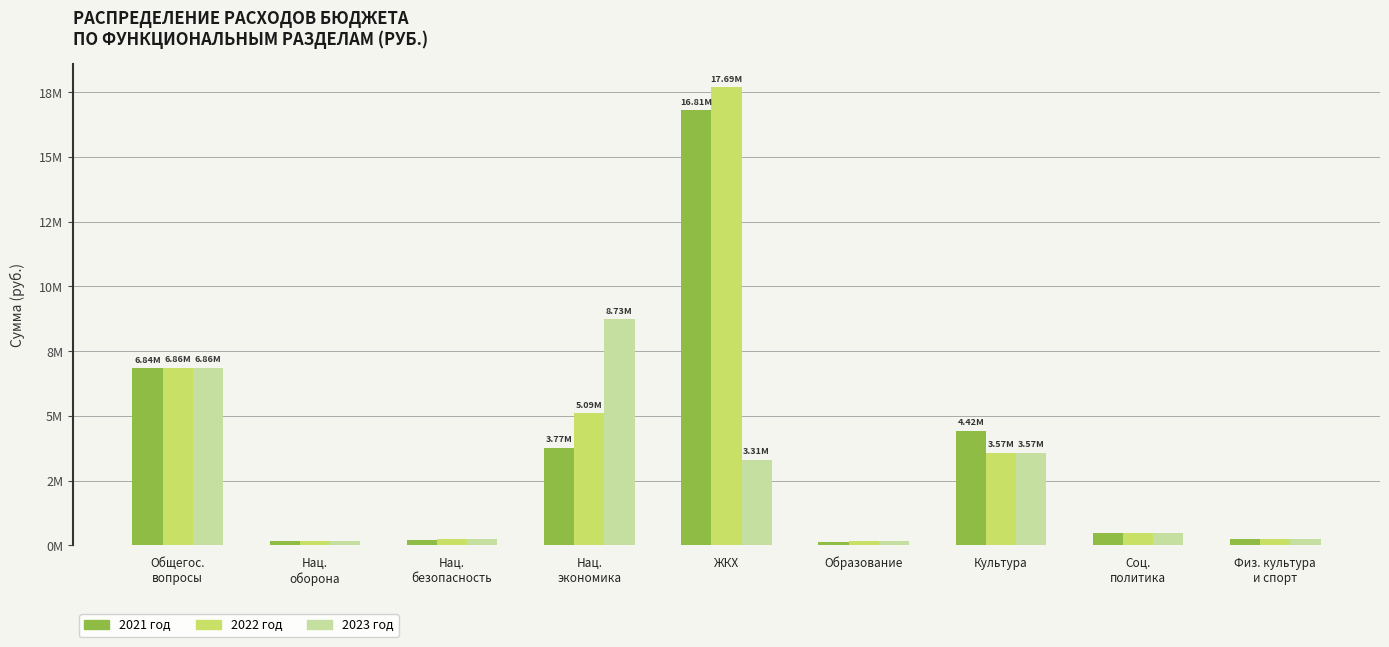

At Соц.
политика, list the series in order from largest to smallest.

2021 год, 2022 год, 2023 год